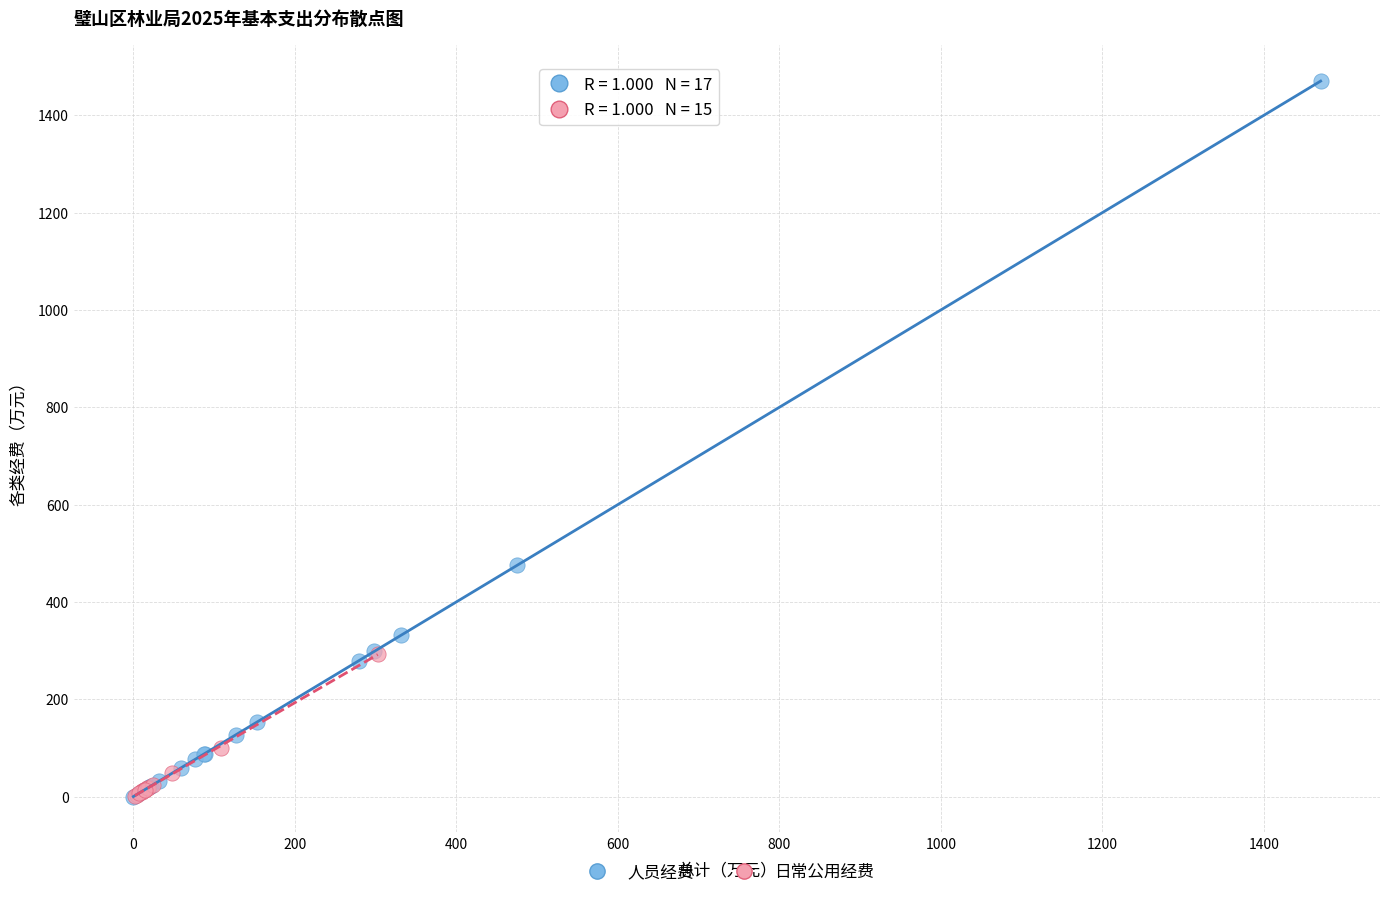

Which series reaches the maximum Y coordinate?

人员经费